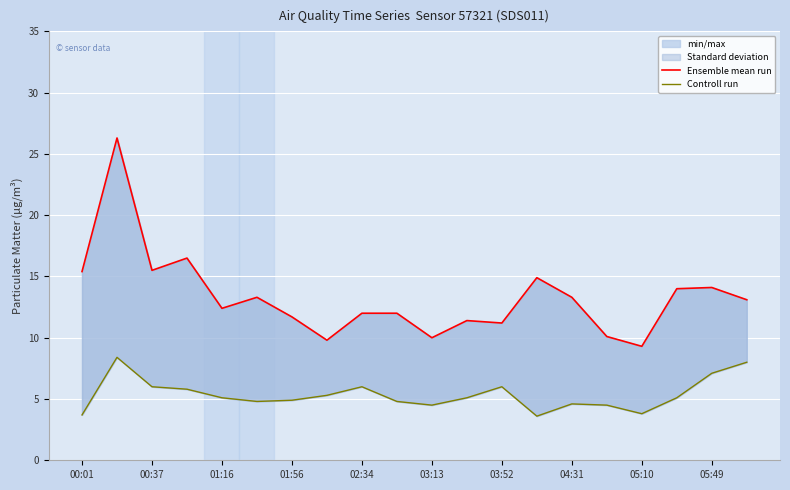

At which label does Controll run first exceed 5?

00:37